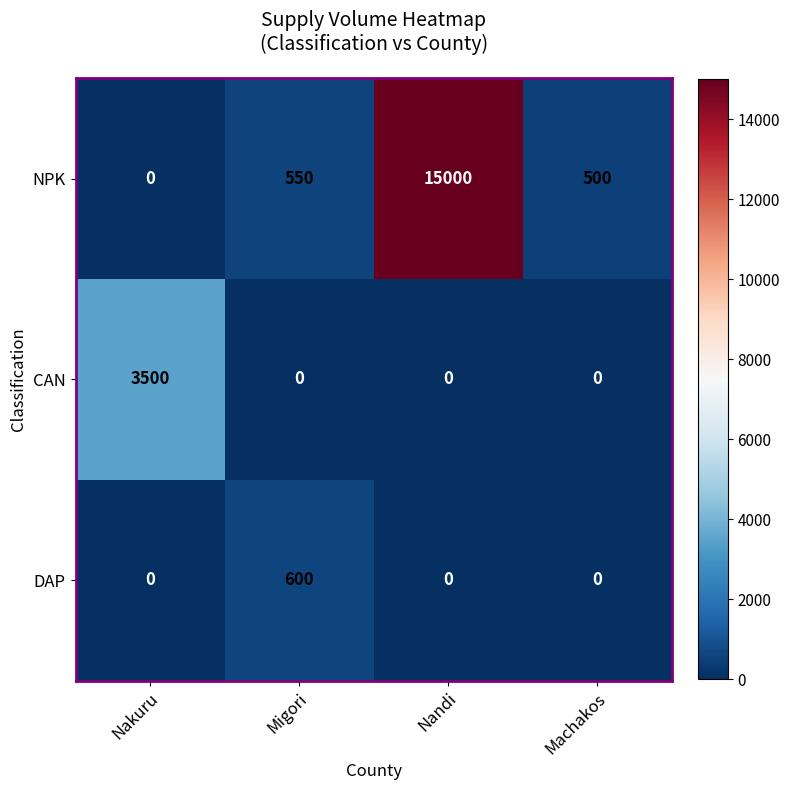

What is the sum of the NPK values at Nakuru and Migori?

550